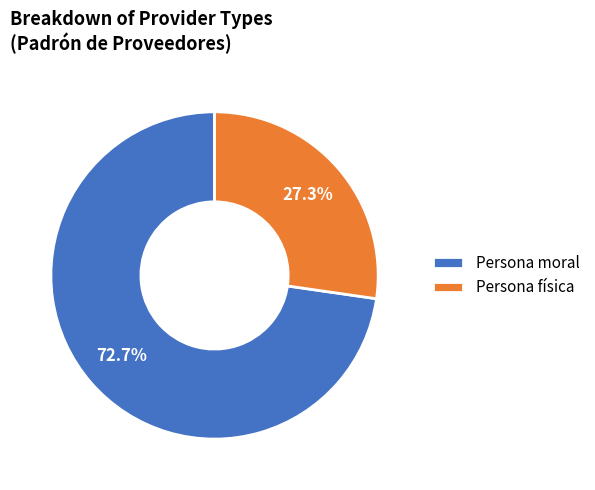

How much of the chart is everything except Persona física?

72.7%